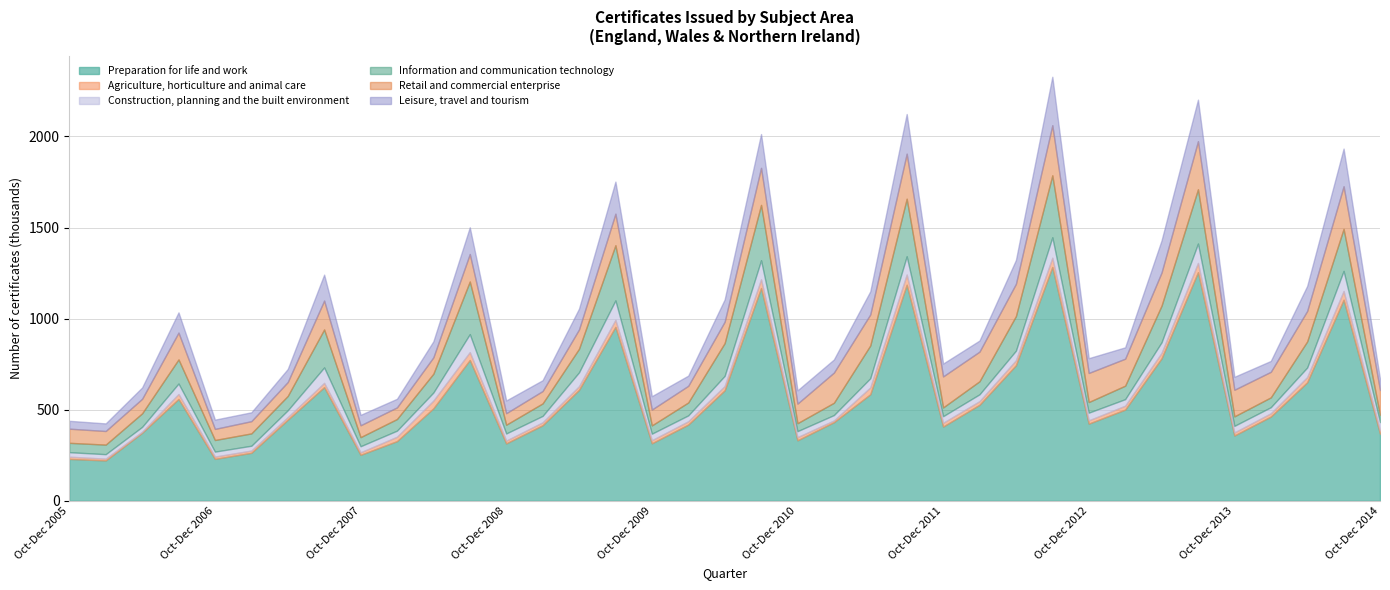

At Jul-Sep 2013, list the series in order from smallest to largest.

Agriculture, horticulture and animal care, Construction, planning and the built environment, Leisure, travel and tourism, Retail and commercial enterprise, Information and communication technology, Preparation for life and work